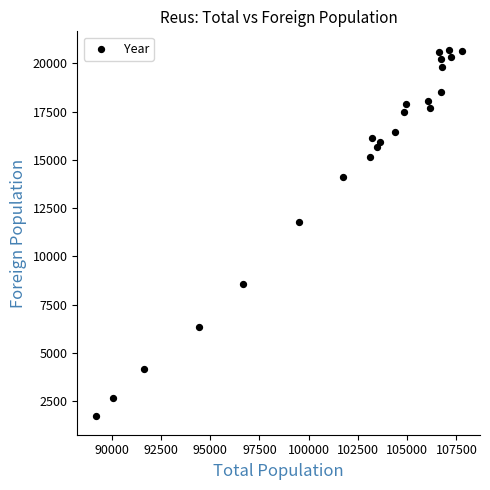

What Y value in the scatter plot is closest to 11208?

11760